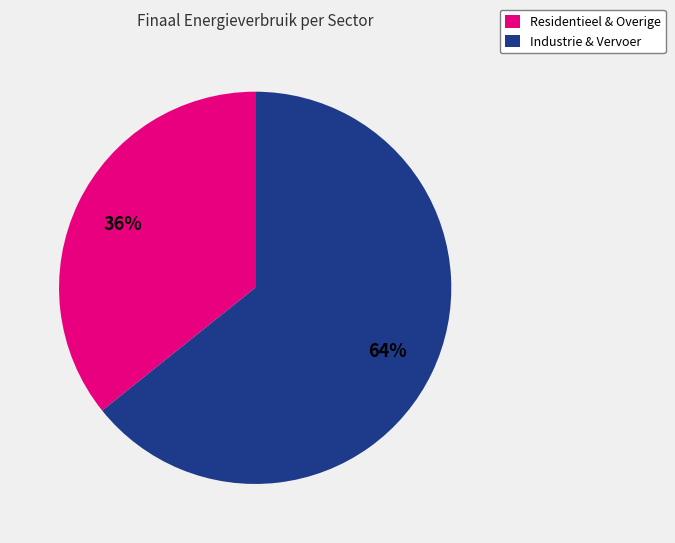

How many slices are in this pie chart?

2